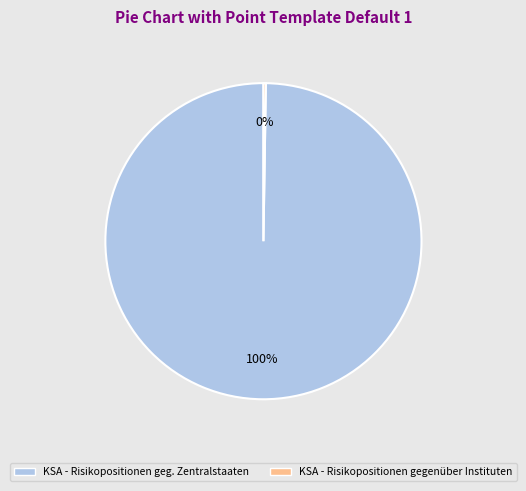

To the nearest percent, what is the average slice percentage?

50%